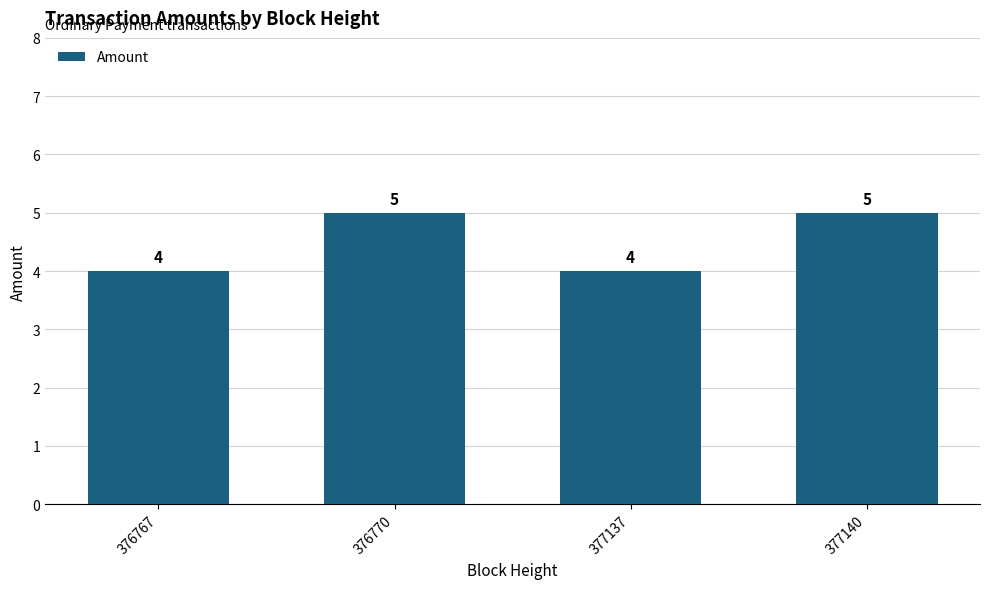

Reading left to right, extract all data points from this chart.

4	5	4	5